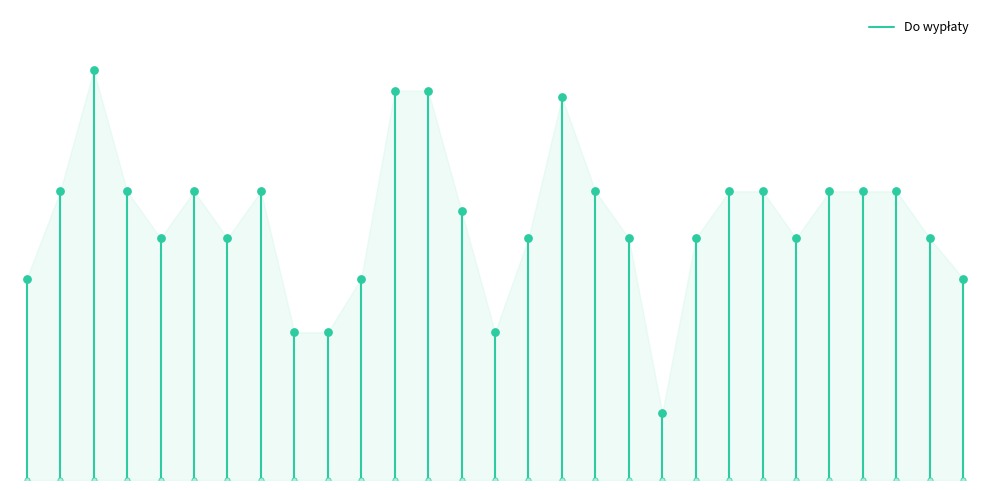

What is the change in value from −5 to 0?

+600